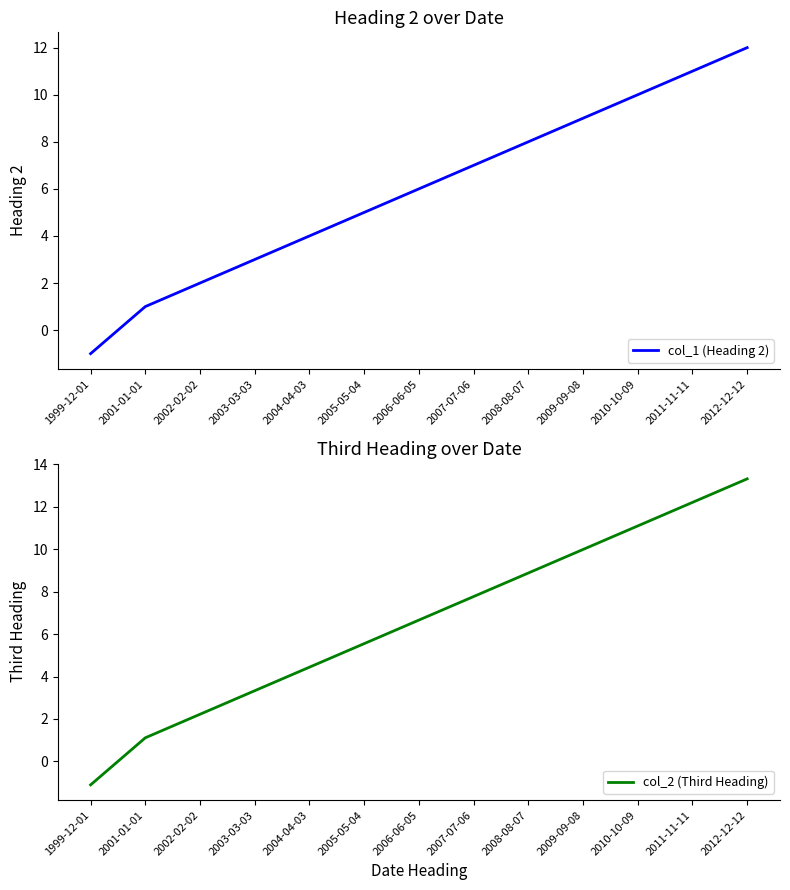

How many values in the col_1 (Heading 2) series are below 6?

6